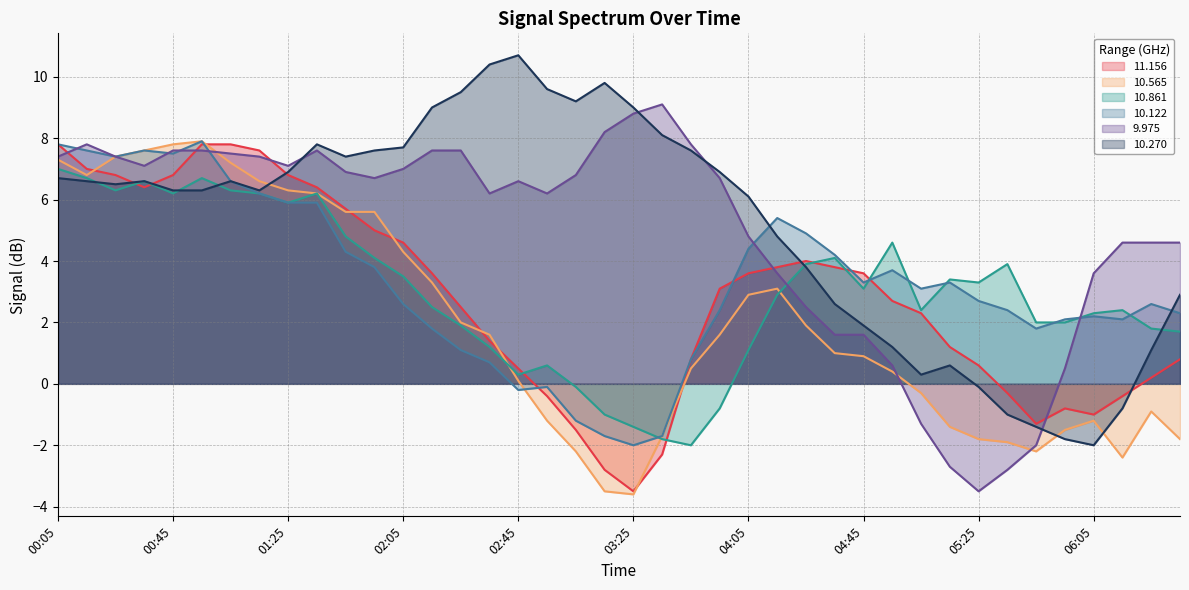

List the series in order of their peak value, lowest first.

10.861, 11.156, 10.565, 10.122, 9.975, 10.270